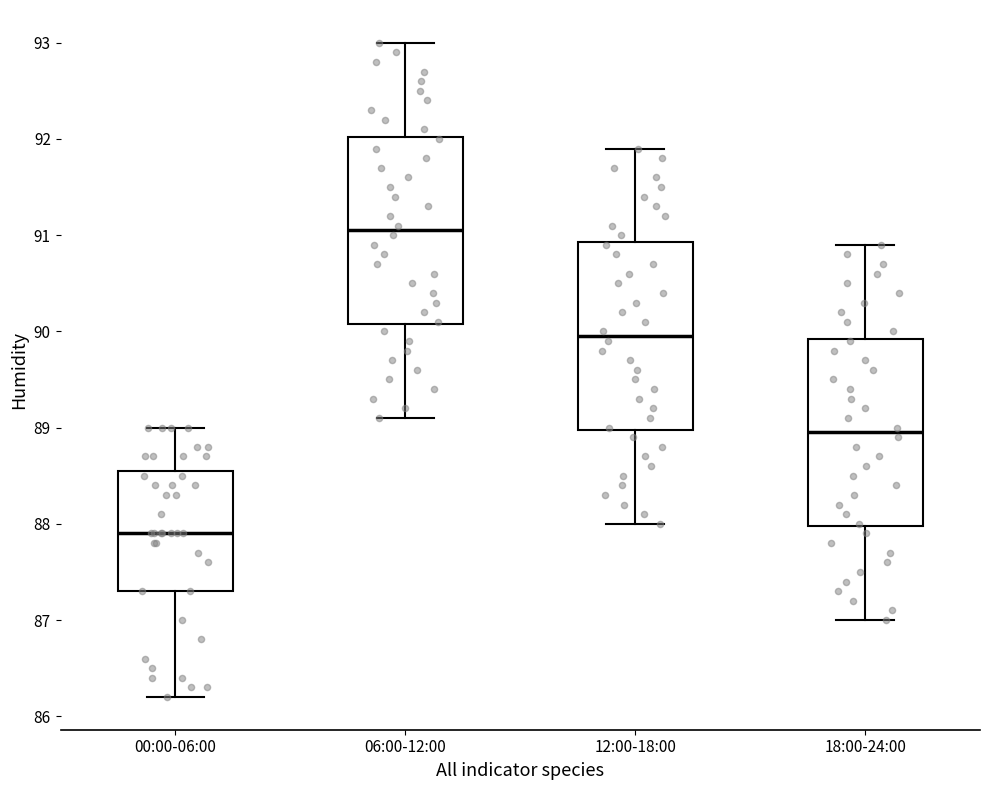

Where is the upper edge of the box for 00:00-06:00 on the y-axis? The values are not printed on the chart, so give them approximately, as read against the axis.

88.6